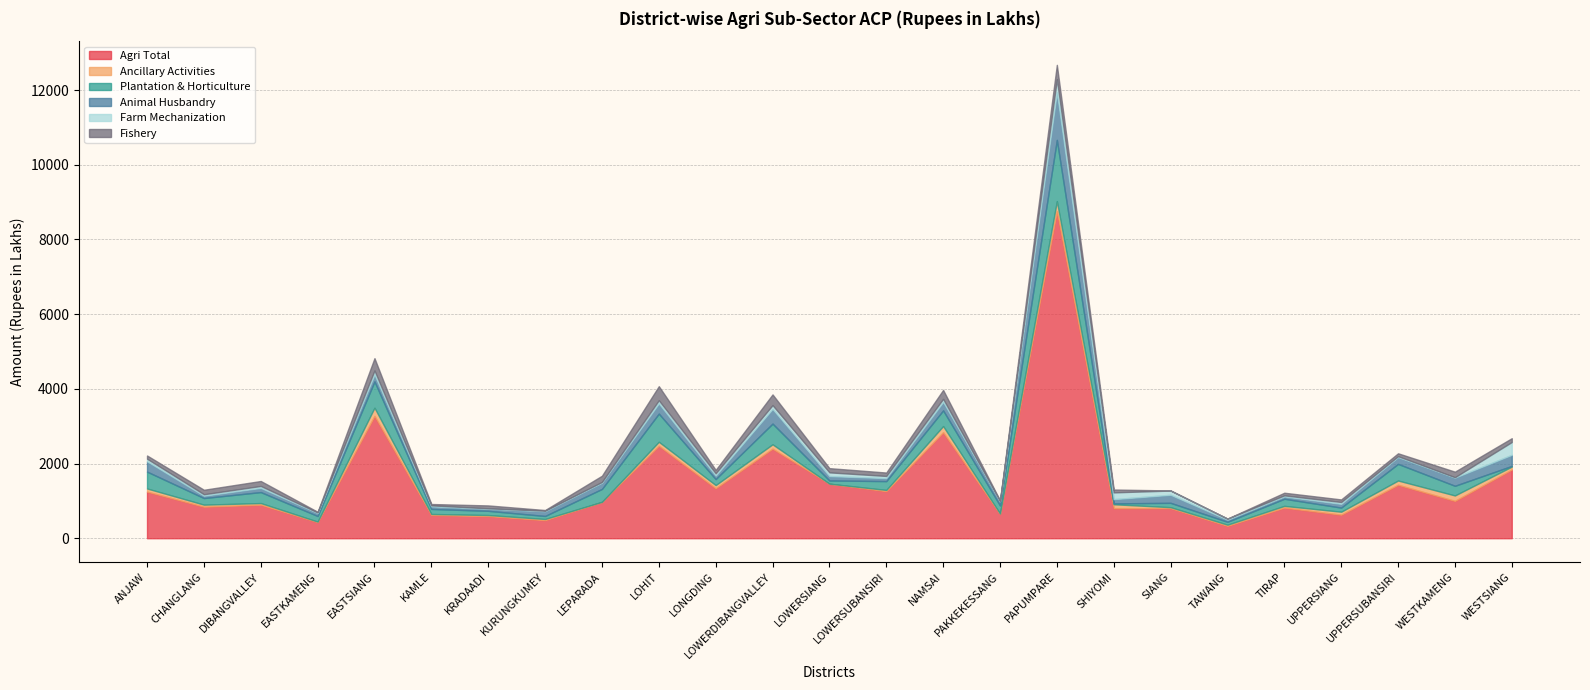

True or false: Plantation & Horticulture has more than 1 interior local peaks.

True